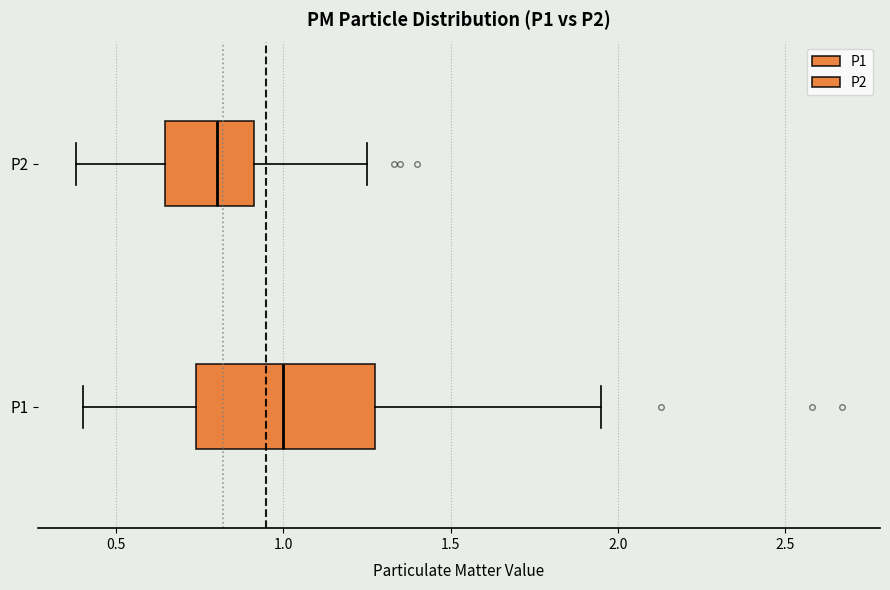

Comparing the boxes themselves (not the whiskers), which one is the widest?

P1